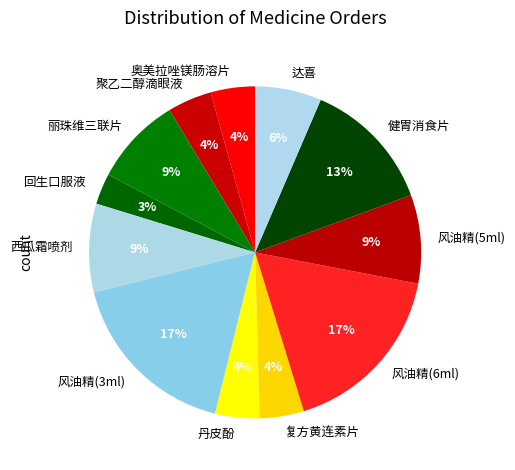

Does 聚乙二醇滴眼液 represent more than half of the total?

No